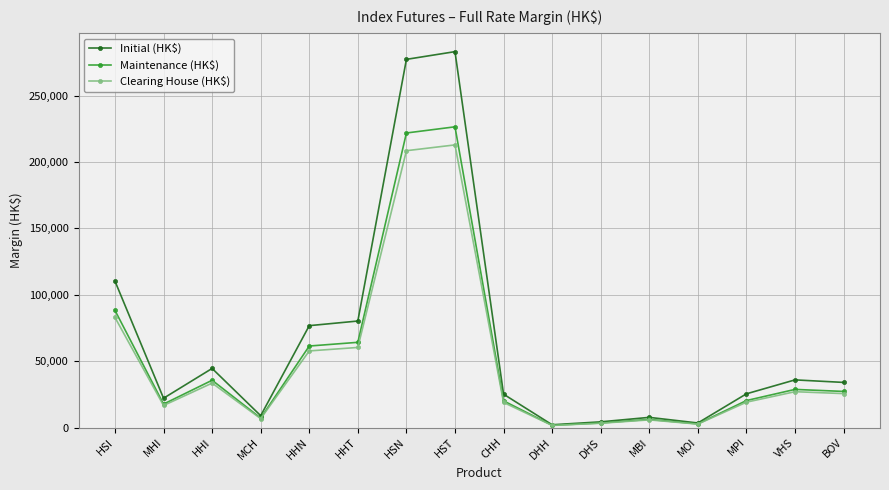

What is the approximate value of Initial (HK$) at MBI?

7634